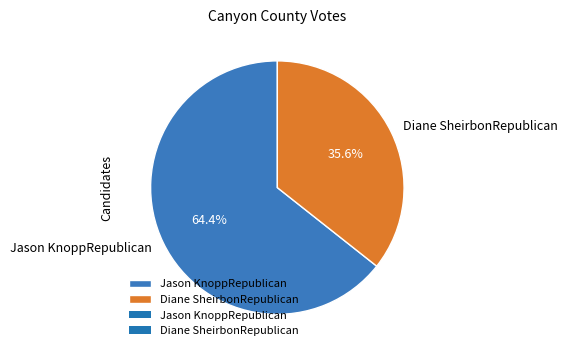

Rank the categories by value from highest to lowest.

Jason KnoppRepublican, Diane SheirbonRepublican